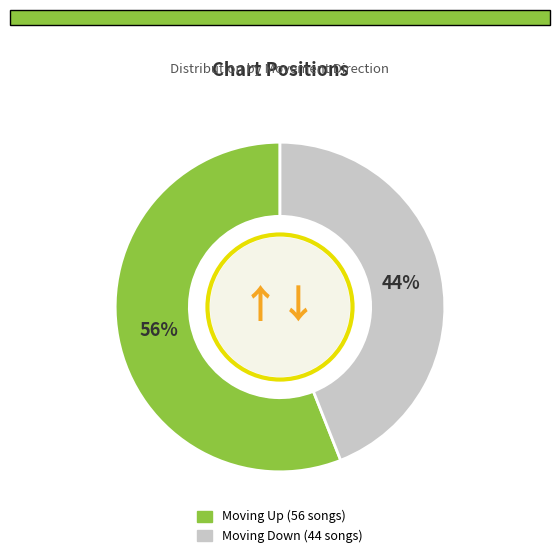

To the nearest percent, what is the average slice percentage?

50%